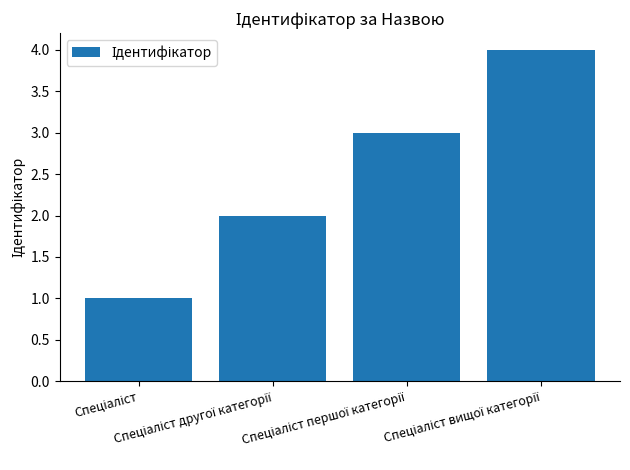

What is the maximum value shown in the chart?

4